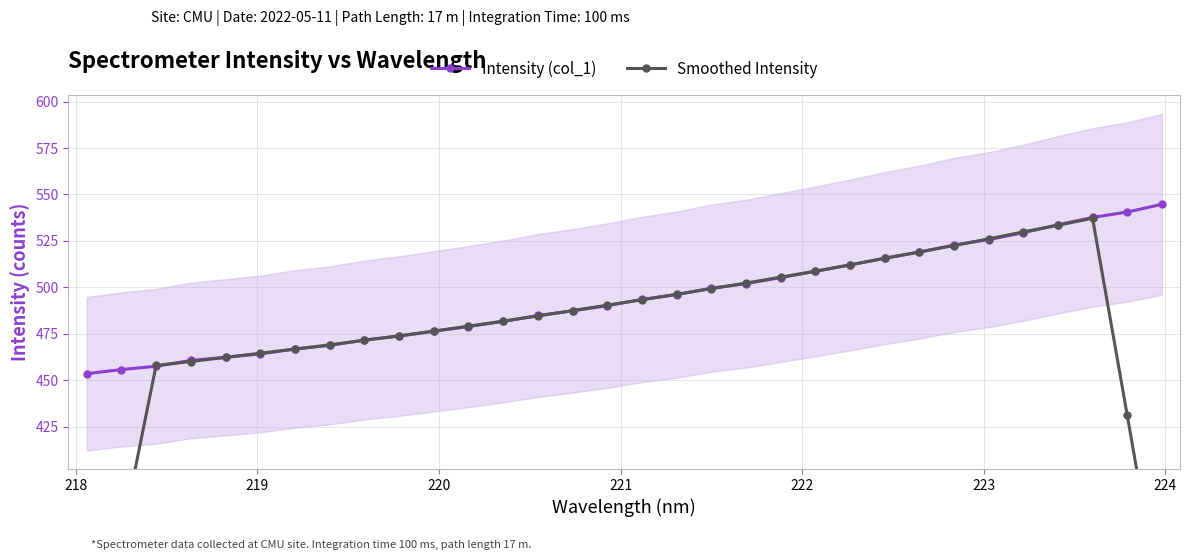

After their last crossing, which series has the higher values: Smoothed Intensity or Intensity (col_1)?

Intensity (col_1)